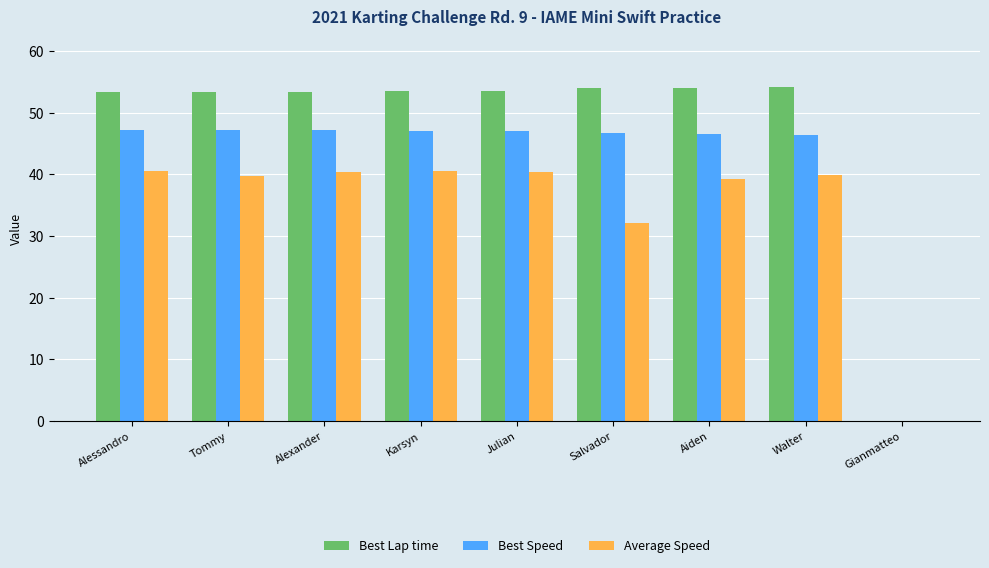

Is the value of Best Lap time at Aiden greater than the value of Best Speed at Karsyn?

Yes